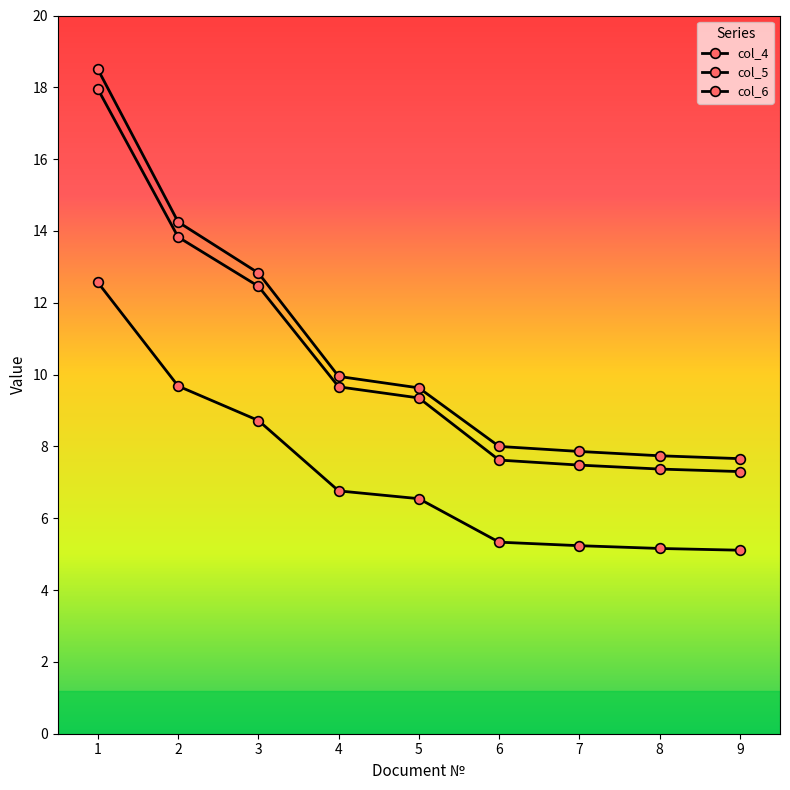

What is the minimum value for col_5?

7.7